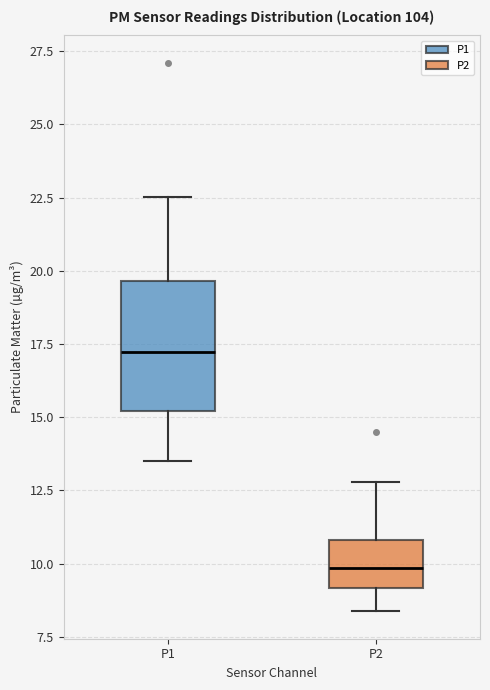

Which box has the highest median line?

P1